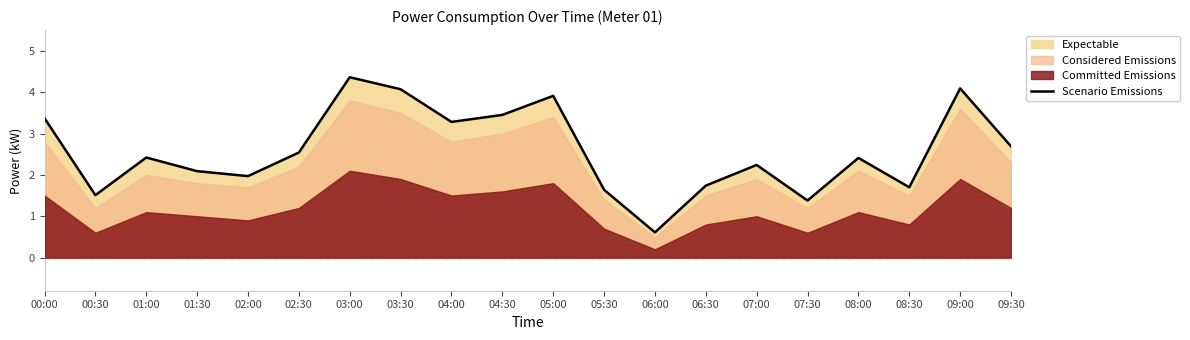

What is the maximum value for Scenario Emissions?

4.4